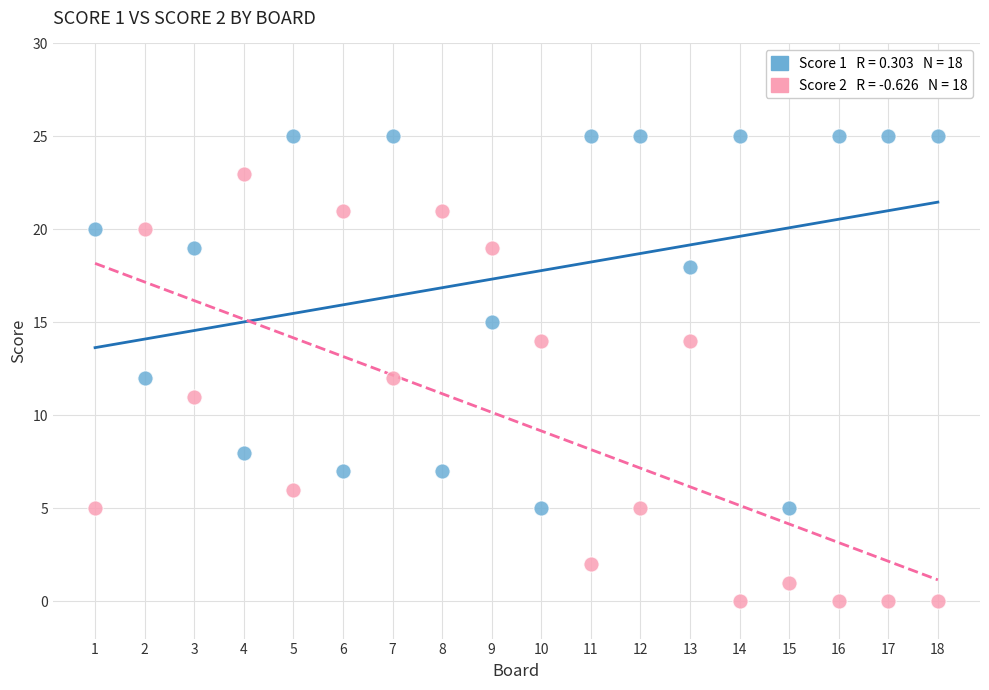

Across all data points, what is the range of Y values (max minus min)?

25